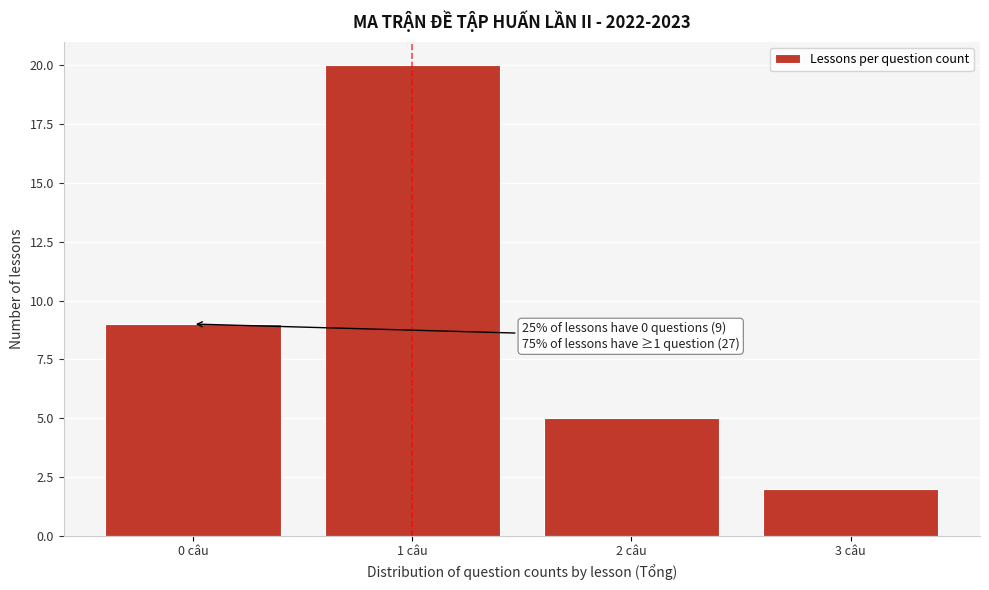

Reading right to left, extract all data points from this chart.

2	5	20	9